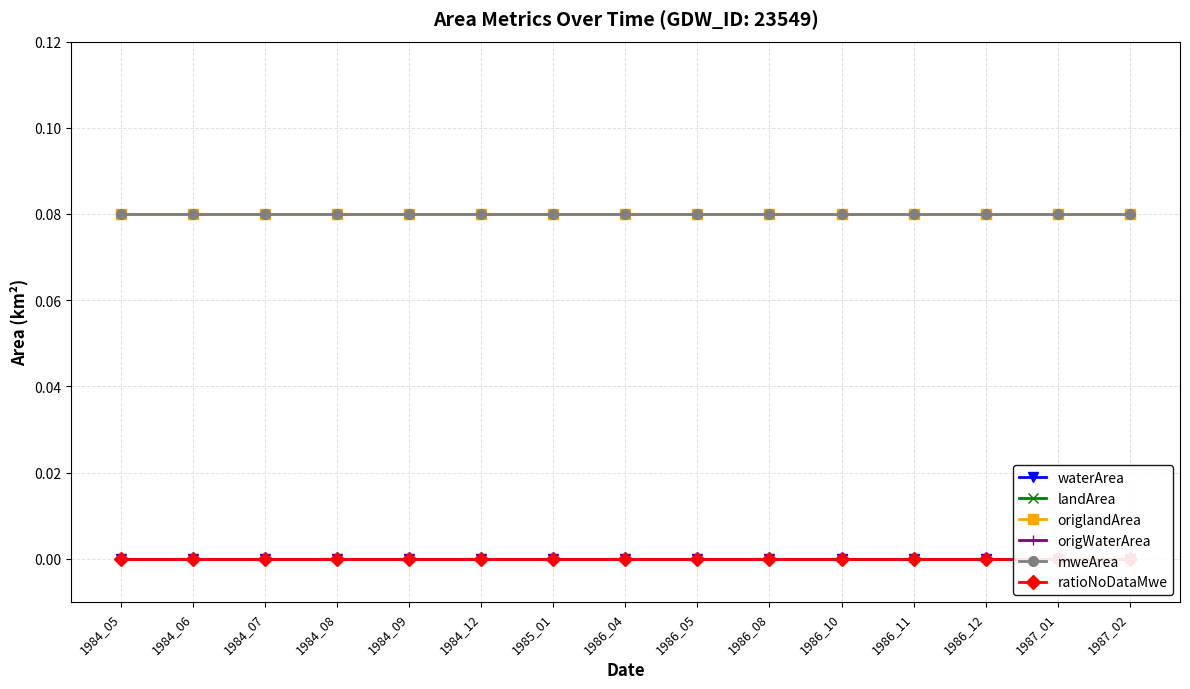

What is the highest value of the mweArea series?

0.1